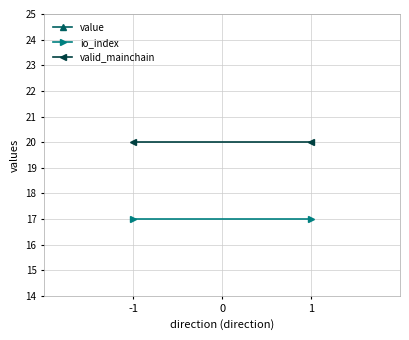

At 1, list the series in order from largest to smallest.

valid_mainchain, io_index, value